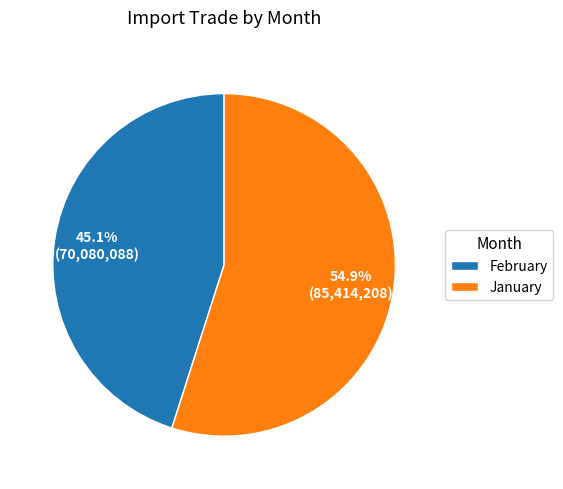

What percentage is the January slice, to the nearest percent?

55%